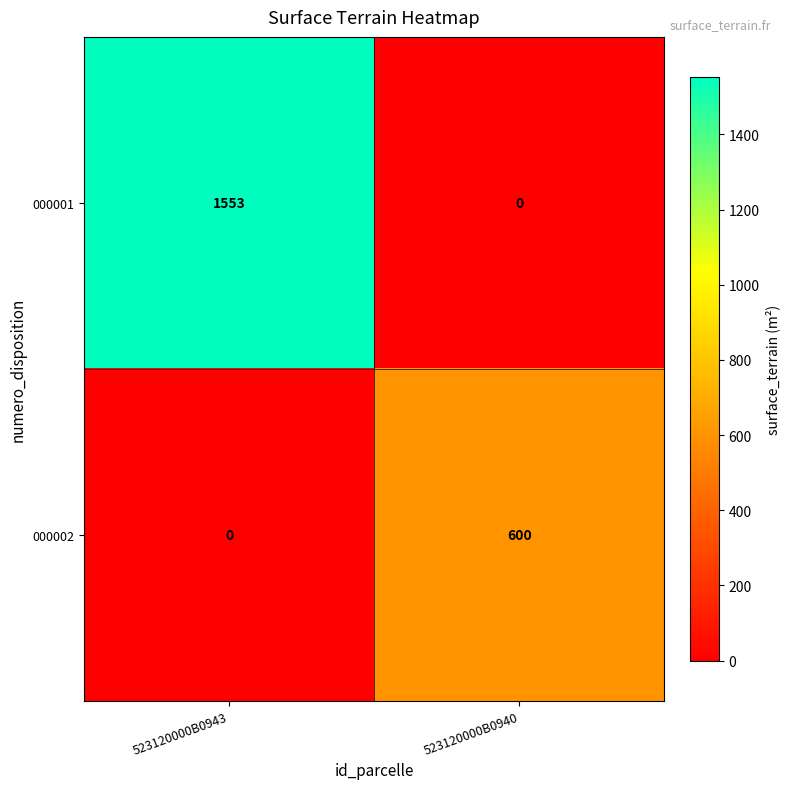

The 000002 series shows 0 at 523120000B0943. True or false?

True